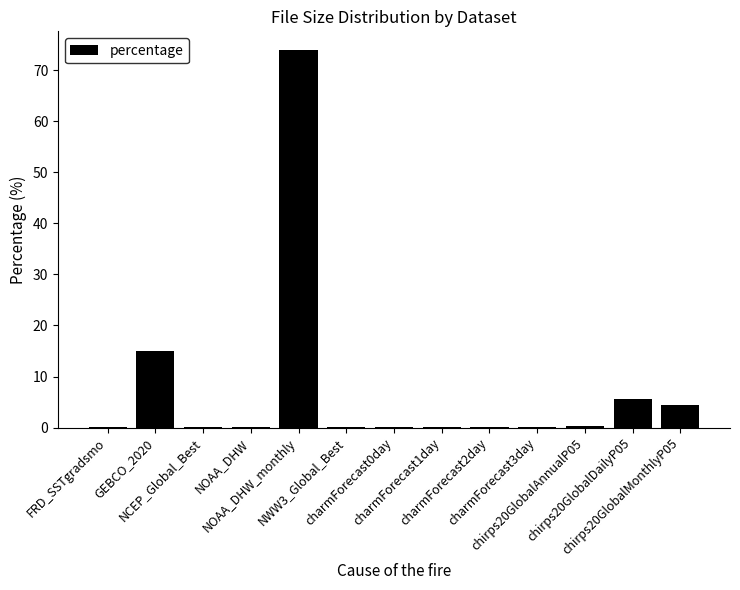

What is the sum of all values?

100.0